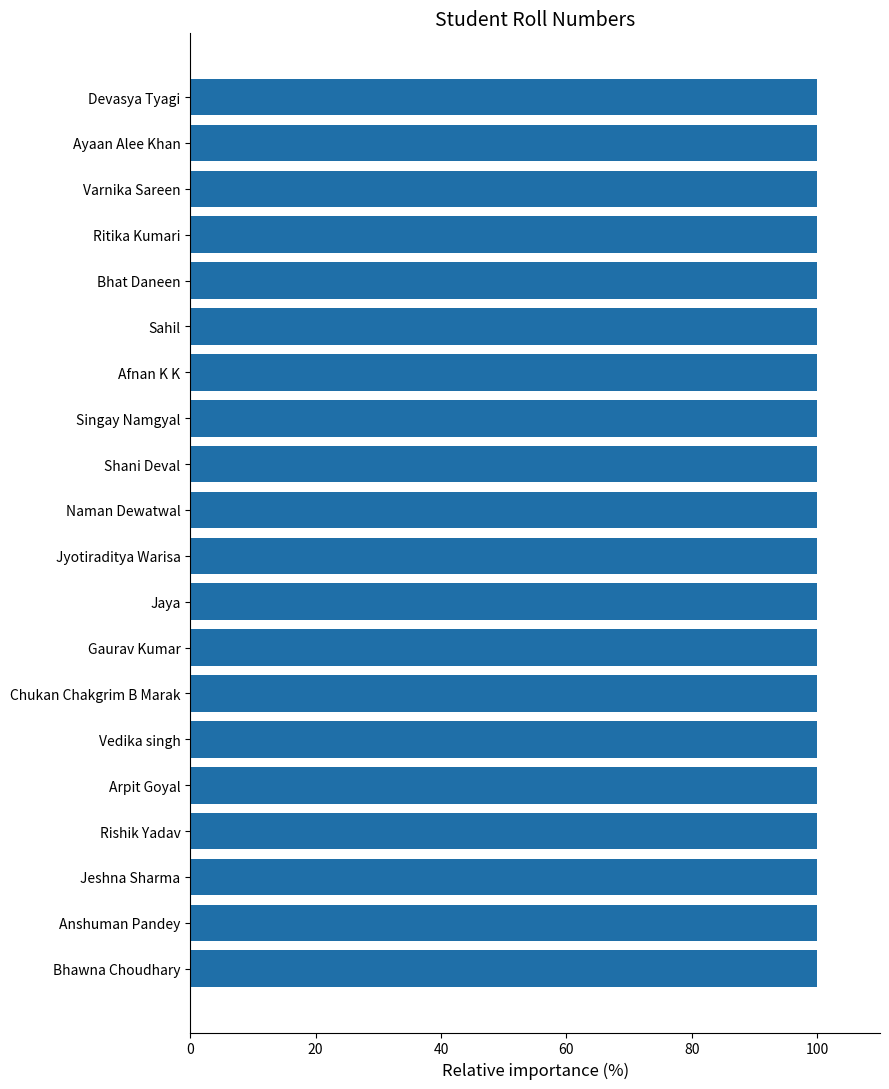

Approximately how many times larger is the value at Anshuman Pandey compared to Afnan K K?

1.0